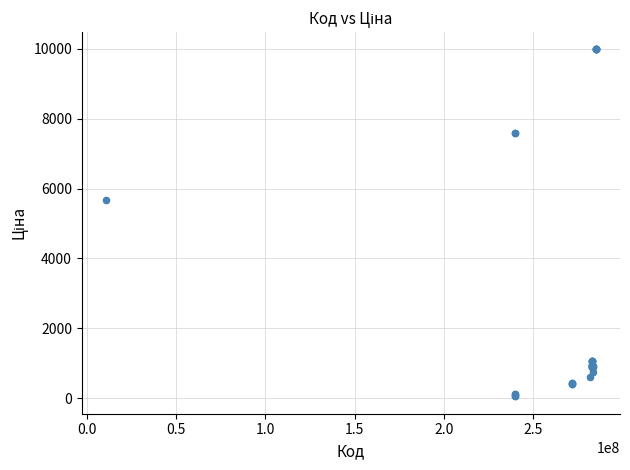

What Y value in the scatter plot is closest to 5016?

5673.8